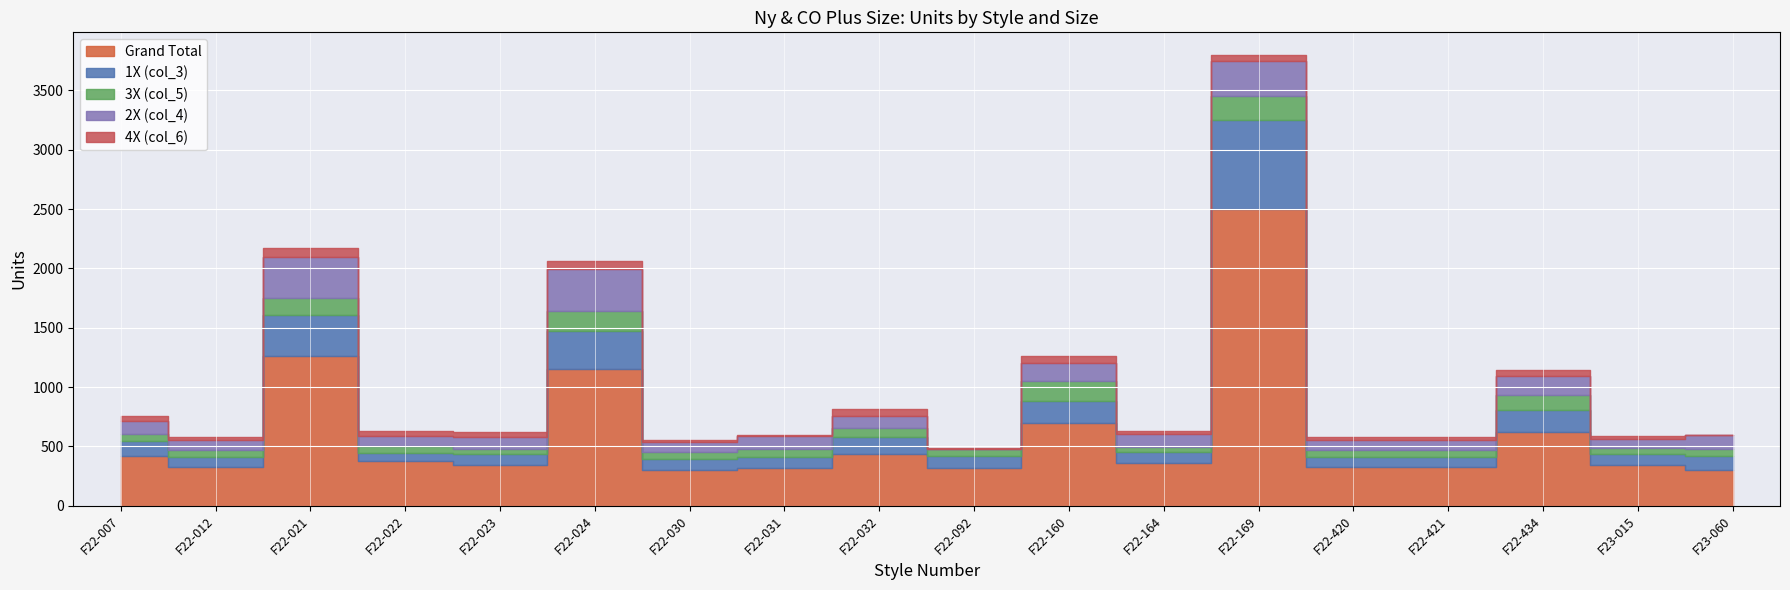

Reading left to right, extract all data points from this chart.

Grand Total: 420	324	1260	378	340	1155	306	315	440	322	696	361	2500	324	324	624	340	300
1X (col_3): 126	90	350	63	100	315	90	100	140	100	188	95	750	90	90	182	93	120
3X (col_5): 63	54	140	63	40	175	54	67	80	60	168	38	200	54	54	130	57	60
2X (col_4): 105	90	350	84	100	350	90	109	100	0	152	114	300	90	90	156	76	120
4X (col_6): 42	18	70	42	40	70	18	9	60	2	56	19	50	18	18	52	19	0